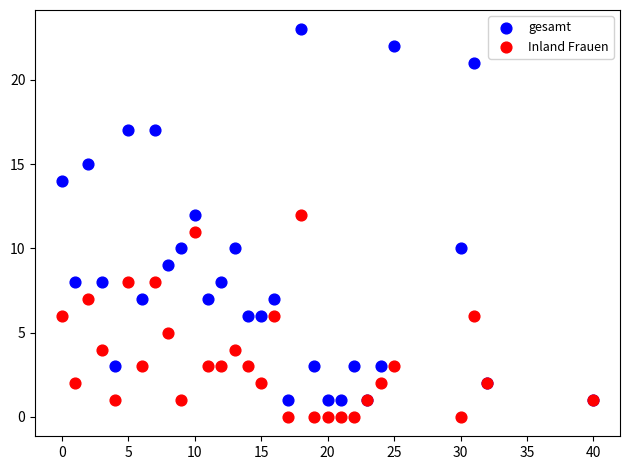

What is the X range (max minus min) for the scatter plot?

40